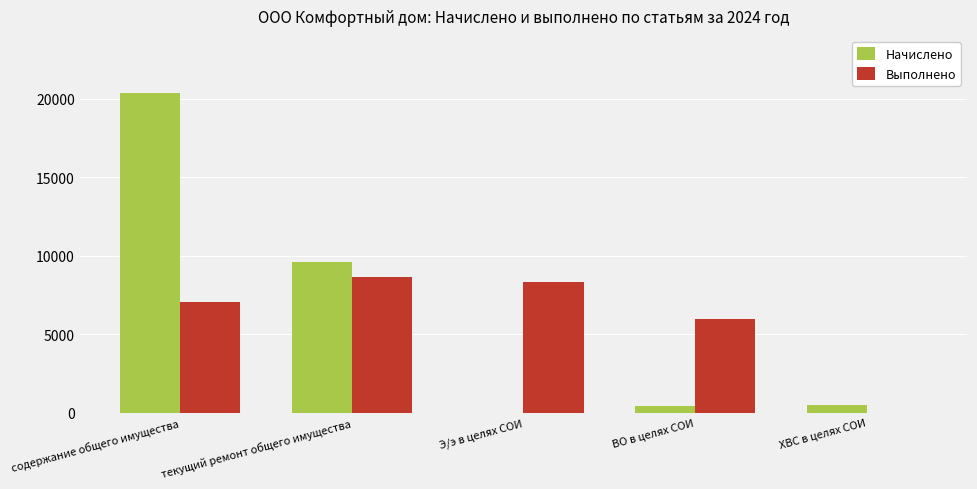

The Выполнено series shows 5961.2 at ВО в целях СОИ. True or false?

True